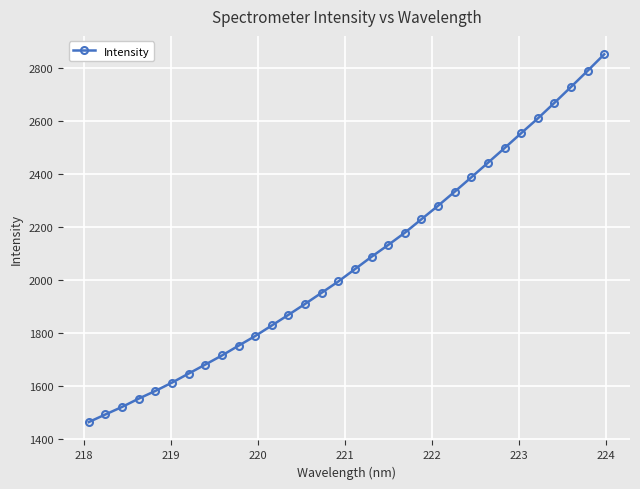

What is the value of the 25th point from the left?

2443.8